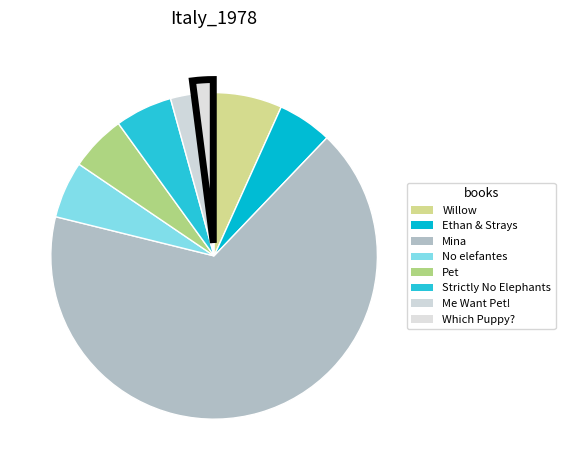

Count the number of slices in the pie.

8